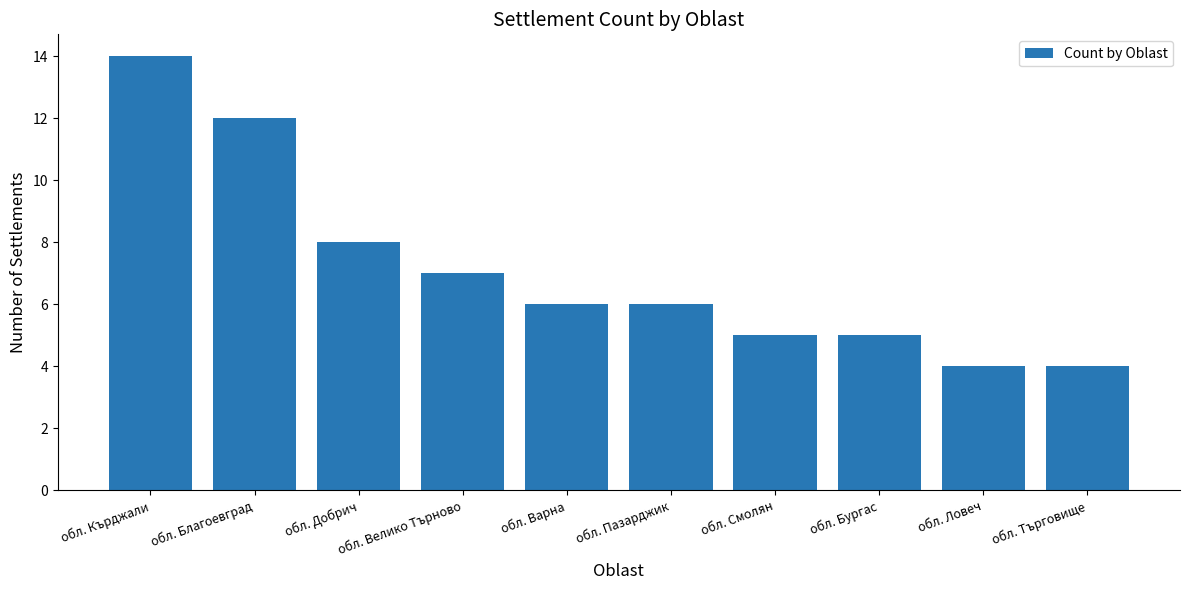

What is the value of the 10th bar from the left?

4